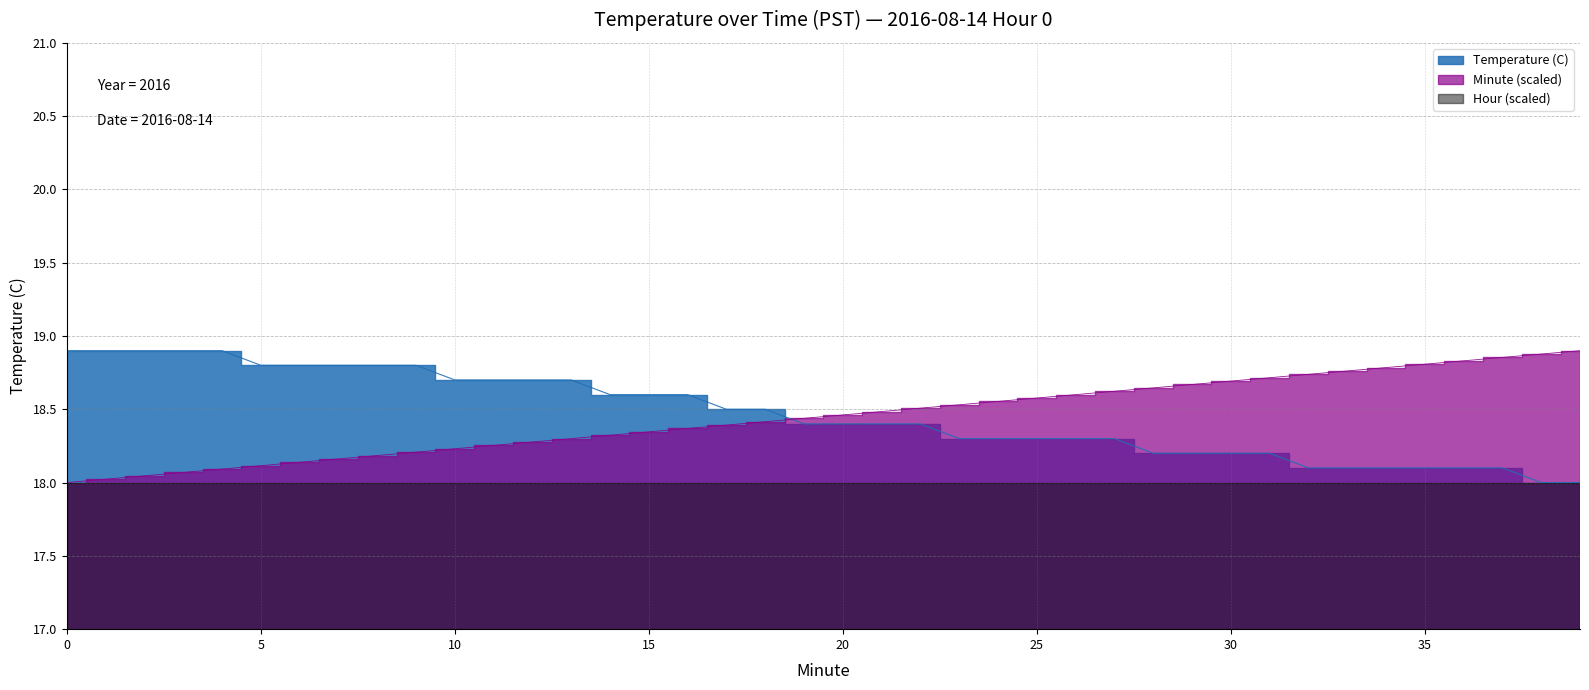

Which series has the widest spread of values?

Temperature (C)